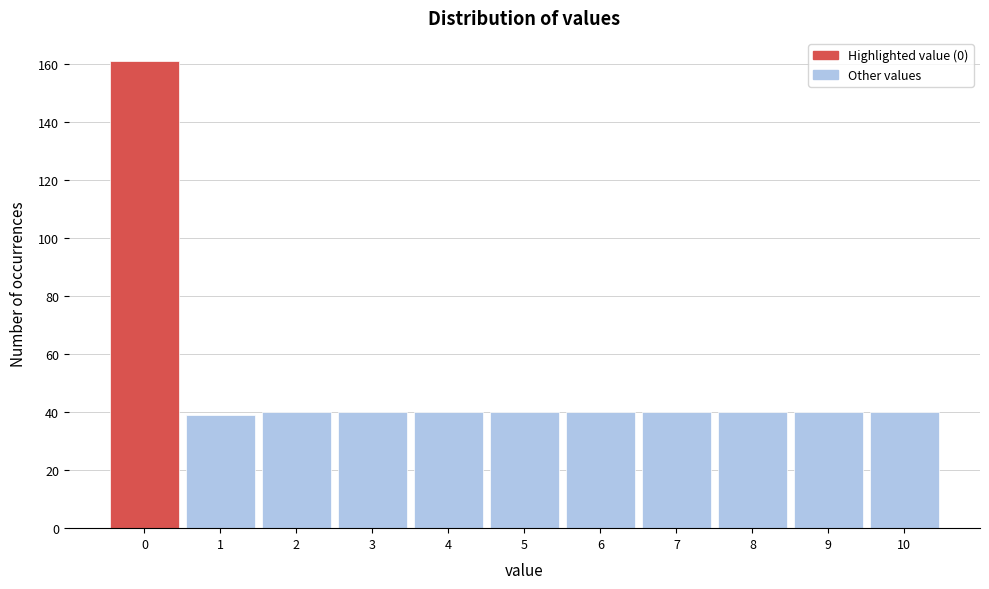

Reading left to right, list every bar in this chart as the range it spans on the x-axis followed by its height. The values are not printed on the chart, so give them approximately, as read against the axis.

-0.5 to 0.5: 162
0.5 to 1.5: 40
1.5 to 2.5: 40
2.5 to 3.5: 40
3.5 to 4.5: 40
4.5 to 5.5: 40
5.5 to 6.5: 40
6.5 to 7.5: 40
7.5 to 8.5: 40
8.5 to 9.5: 40
9.5 to 10.5: 40